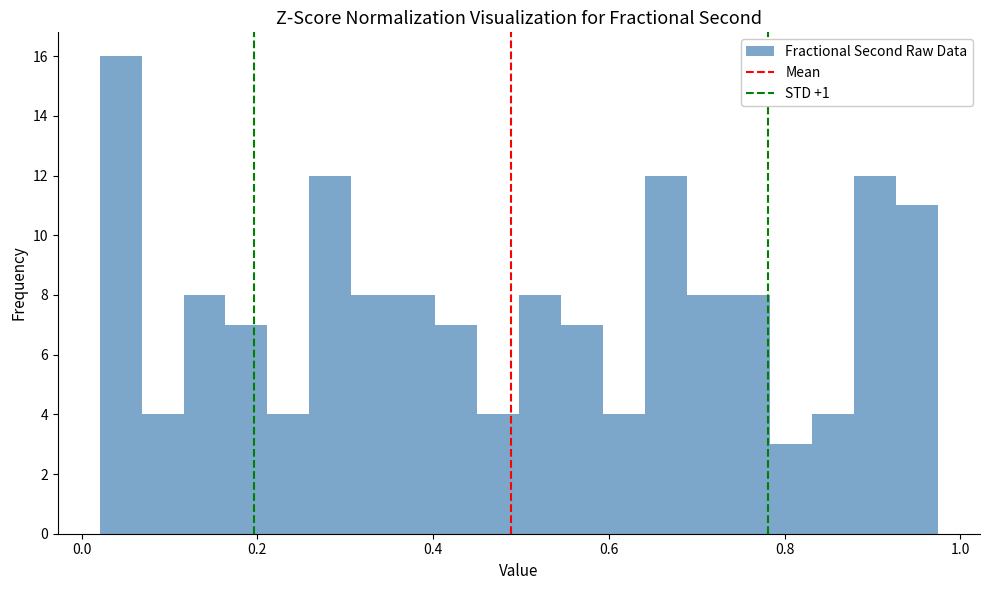

Around what value on the x-axis is the tallest bar? Give the approximate position of its centre, as read against the axis.

0.04